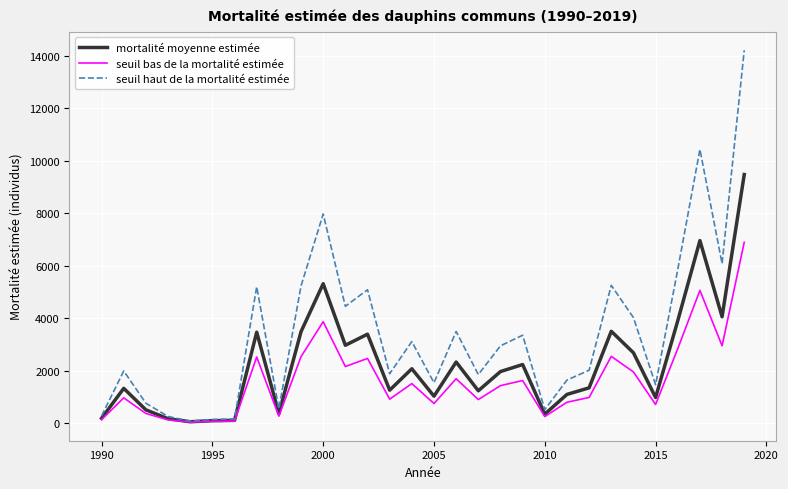

What is the greatest value displayed?

14206